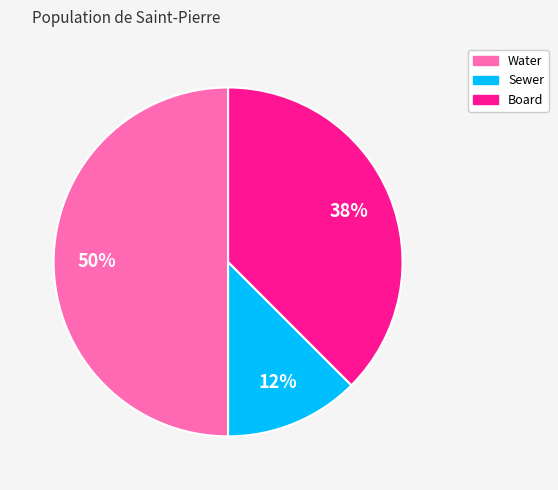

Does Sewer represent more than half of the total?

No